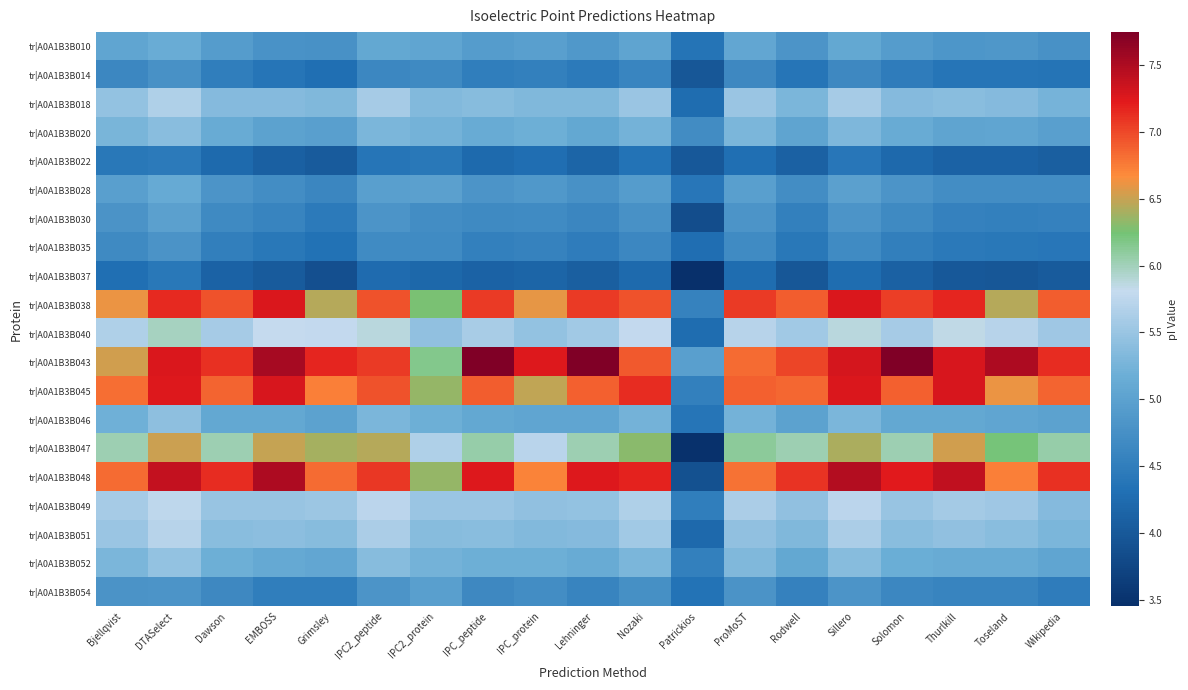

At how many categories does at least one series exceed 5?

18